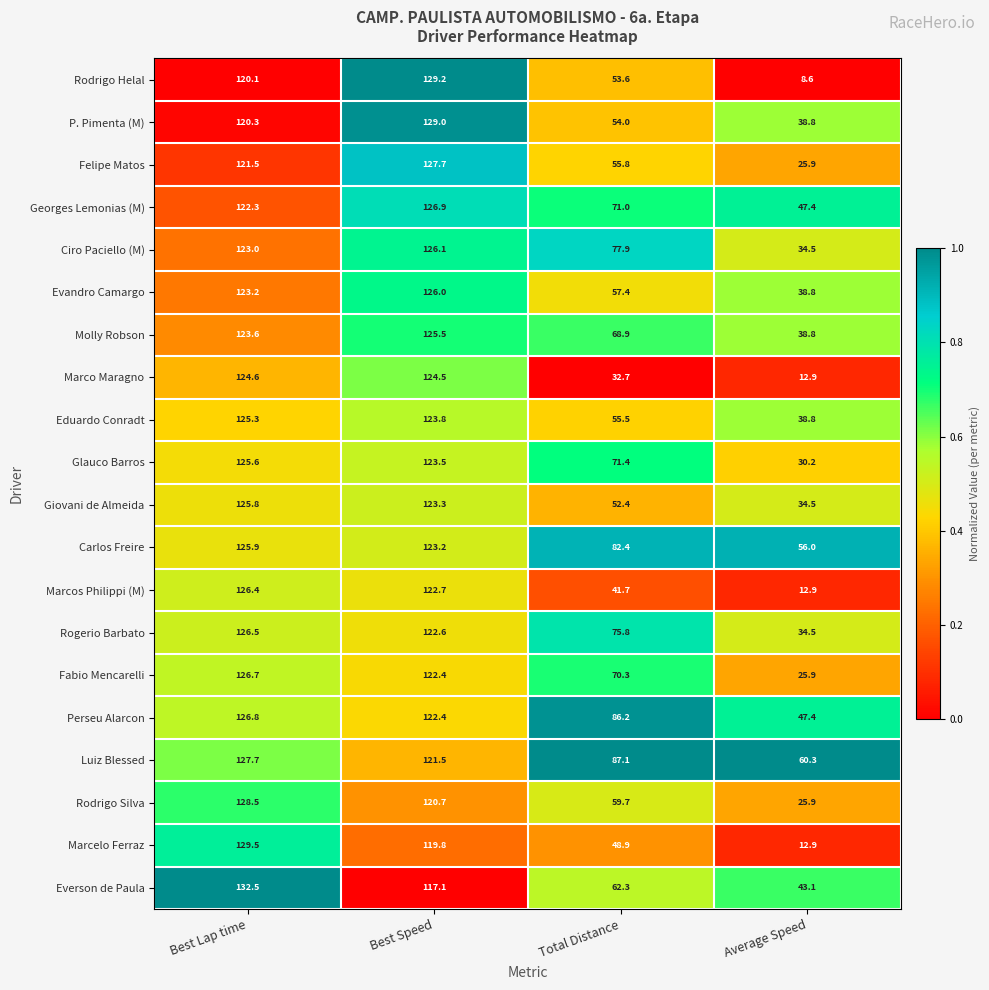

Which series has the largest total across all categories?

Luiz Blessed